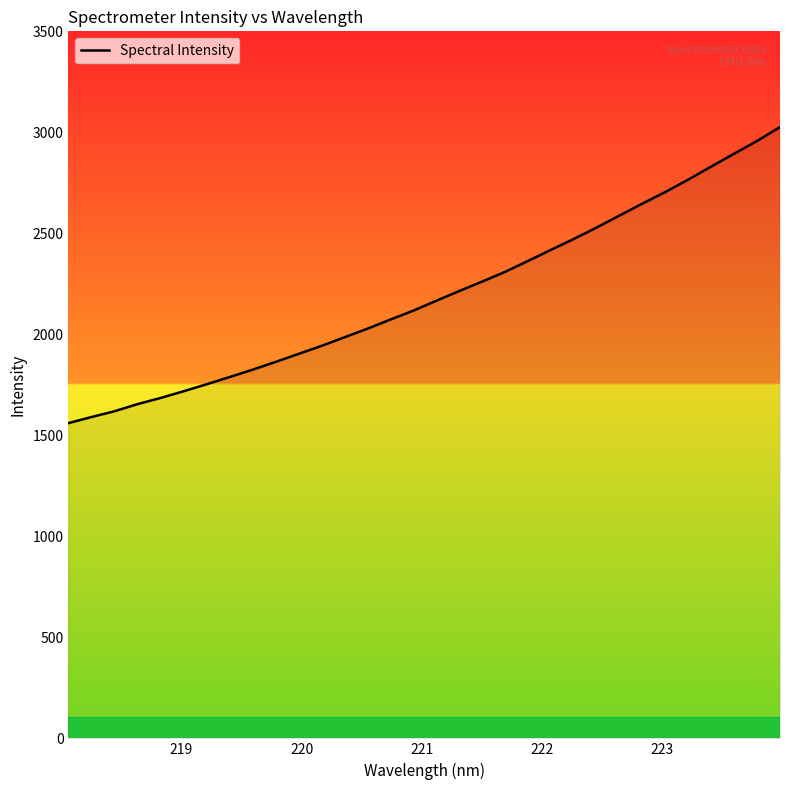

What is the greatest value displayed?

3026.1